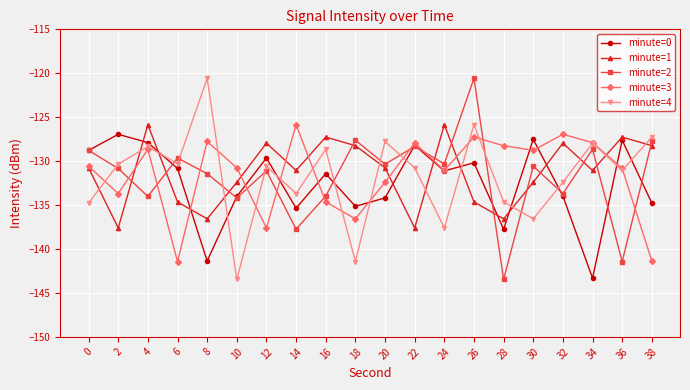

Which category has the highest value in the minute=2 series?

26